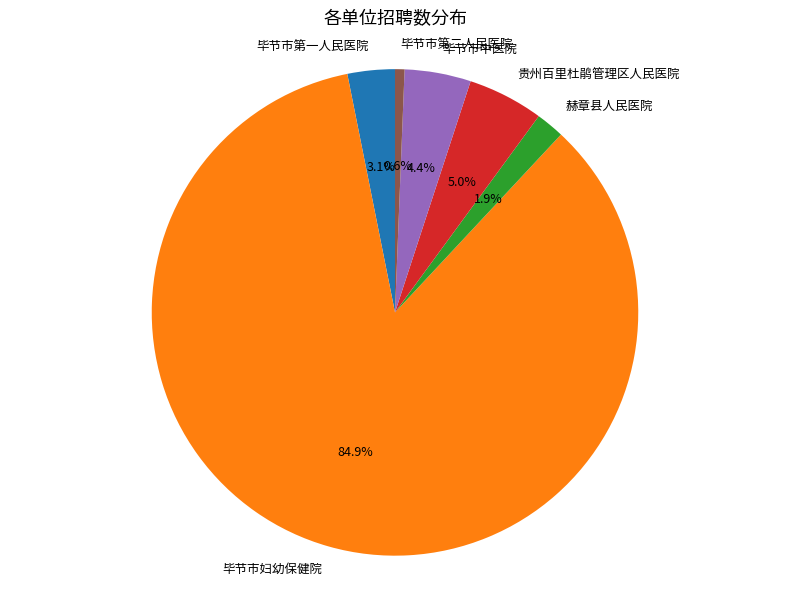

Is there a majority slice in this chart?

Yes